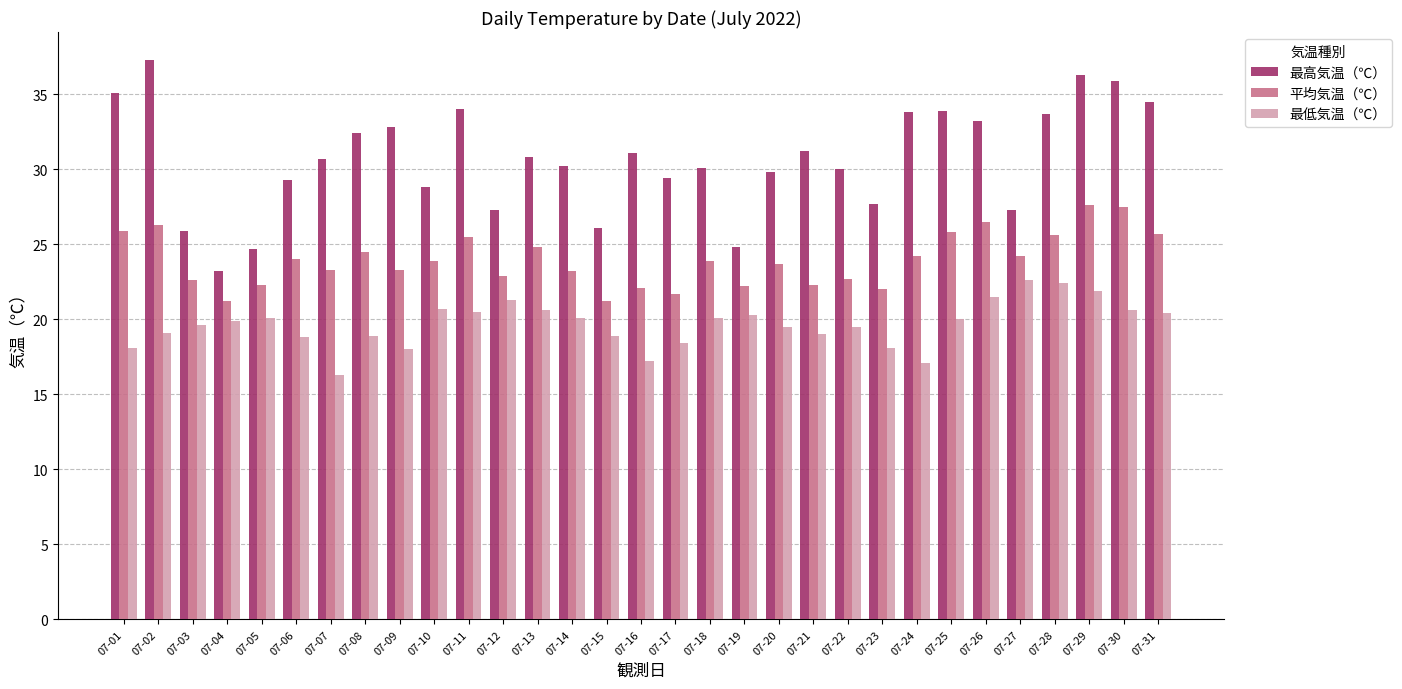

What is the difference between the second highest and minimum values in the 最高気温（℃） series?

13.1